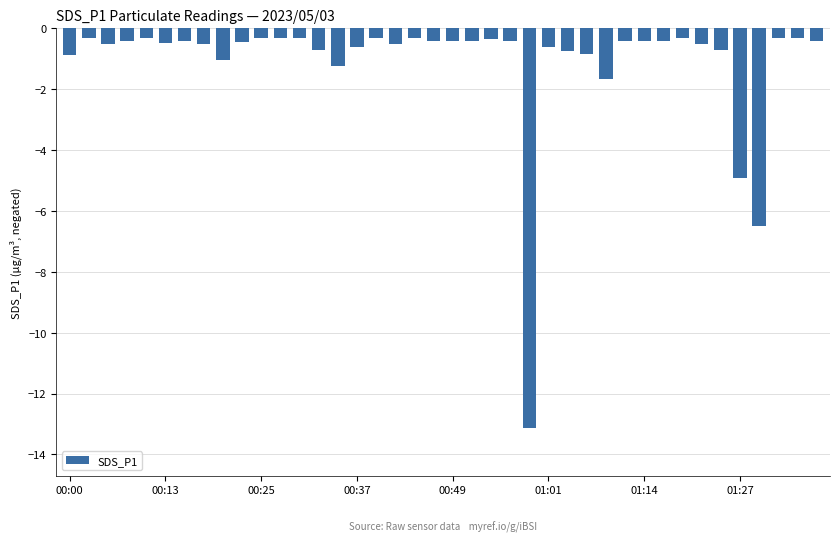

What is the smallest value displayed?

-13.1